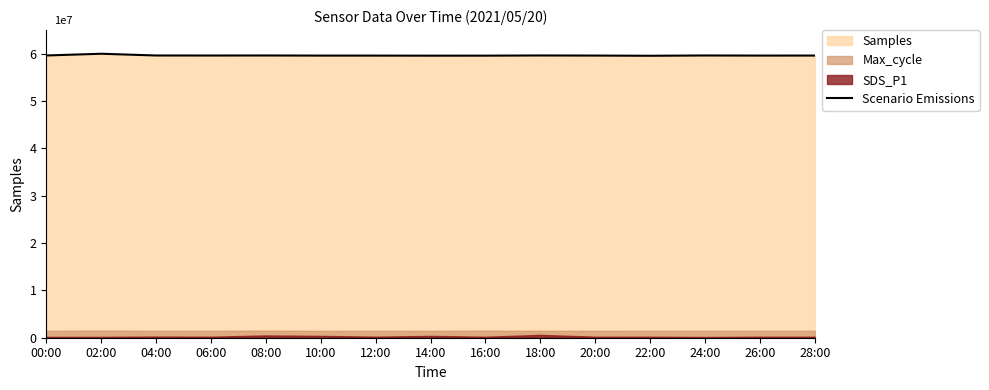

What is the value of the 12th point from the left?

59574738.1